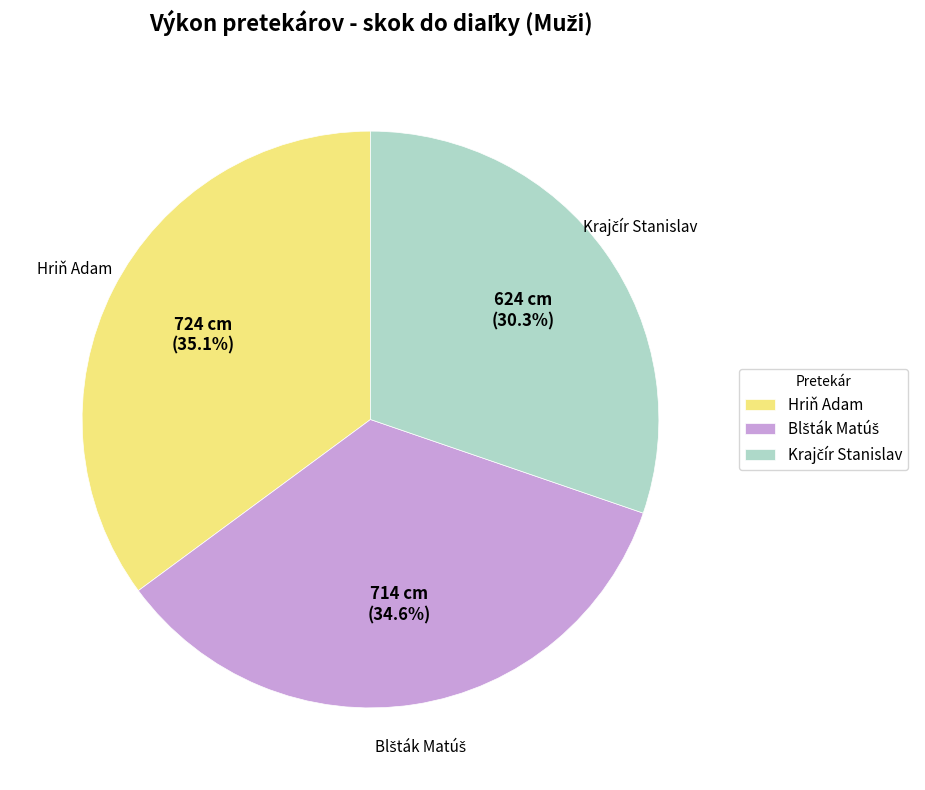

Is there a majority slice in this chart?

No